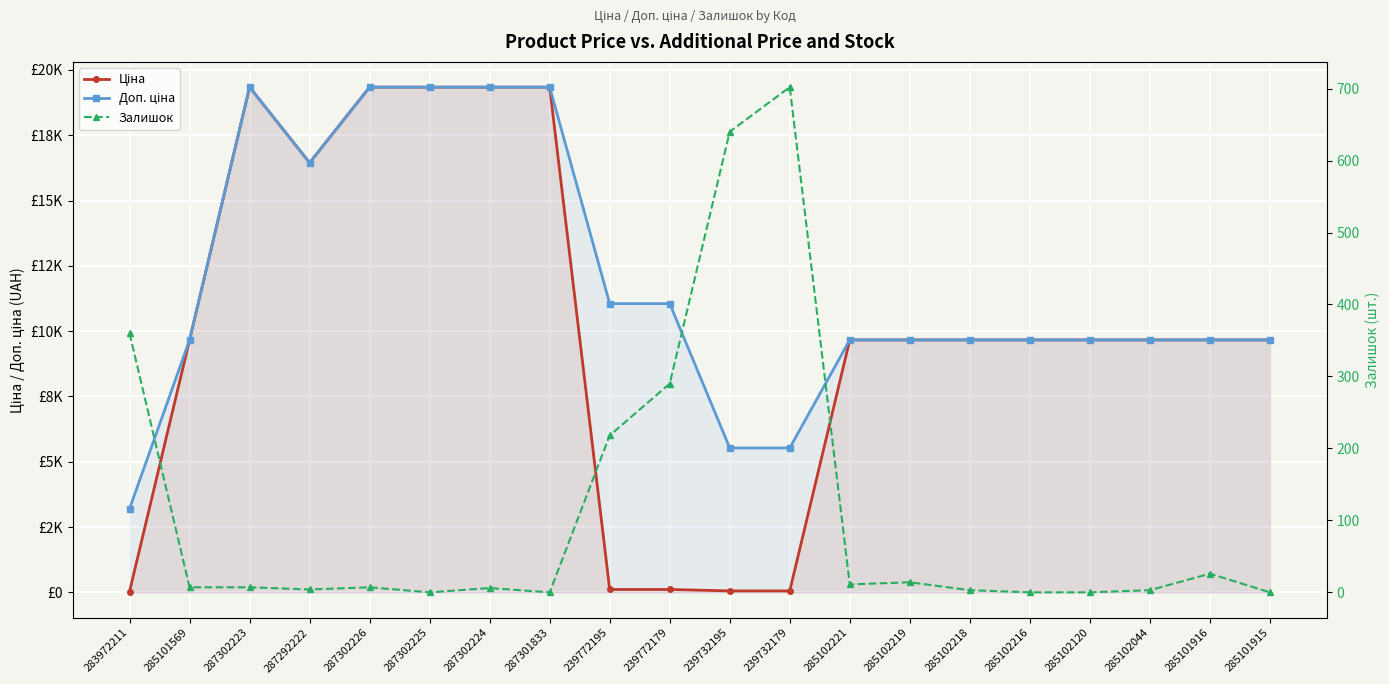

Reading right to left, what are all the values shown in this chart?

Ціна: 285101915=9664.7	285101916=9664.7	285102044=9664.7	285102120=9664.7	285102216=9664.7	285102218=9664.7	285102219=9664.7	285102221=9664.7	239732179=55.3	239732195=55.3	239772179=110.5	239772195=110.5	287301833=19343.1	287302224=19343.1	287302225=19343.1	287302226=19343.1	287292222=16448.2	287302223=19343.1	285101569=9664.7	283972211=32.0
Доп. ціна: 285101915=9664.7	285101916=9664.7	285102044=9664.7	285102120=9664.7	285102216=9664.7	285102218=9664.7	285102219=9664.7	285102221=9664.7	239732179=5528.0	239732195=5528.0	239772179=11055.0	239772195=11055.0	287301833=19343.1	287302224=19343.1	287302225=19343.1	287302226=19343.1	287292222=16448.2	287302223=19343.1	285101569=9664.7	283972211=3205.0
Залишок: 285101915=0.0	285101916=26.0	285102044=3.0	285102120=0.0	285102216=0.0	285102218=3.0	285102219=14.0	285102221=11.0	239732179=702.0	239732195=640.0	239772179=290.0	239772195=218.0	287301833=0.0	287302224=6.0	287302225=0.0	287302226=7.0	287292222=4.0	287302223=7.0	285101569=7.0	283972211=360.0